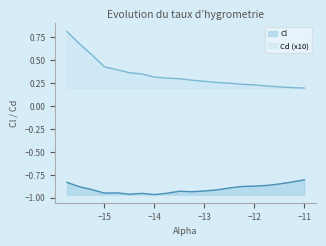

True or false: Cd and Cl cross at least once.

False